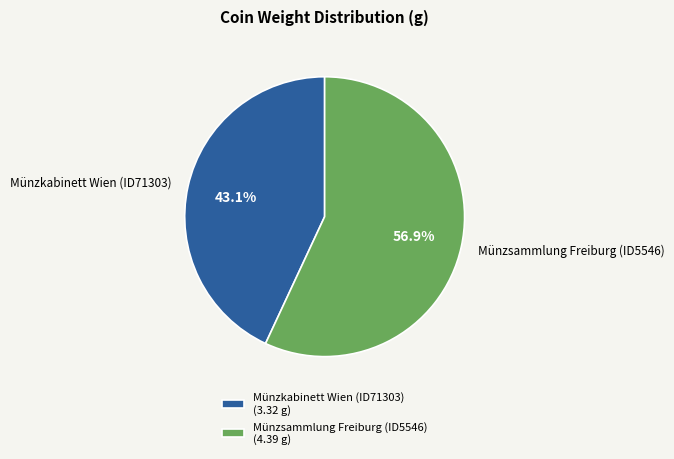

How many slices are in this pie chart?

2